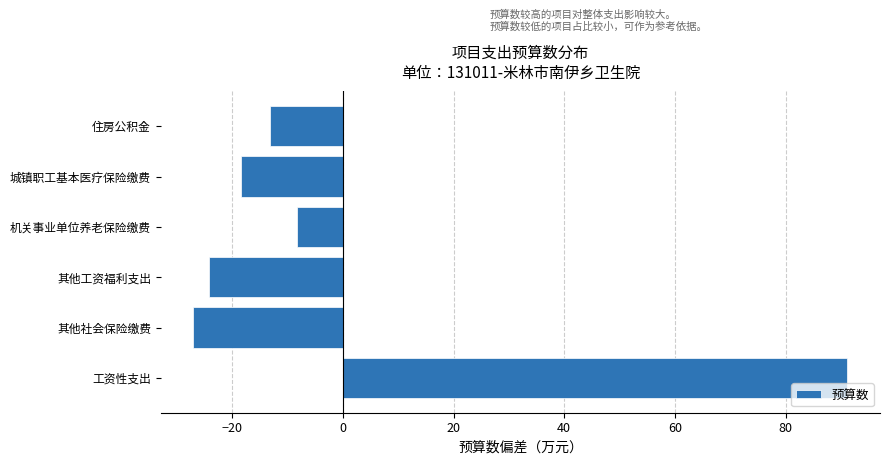

Which category has the highest value across all series?

工资性支出